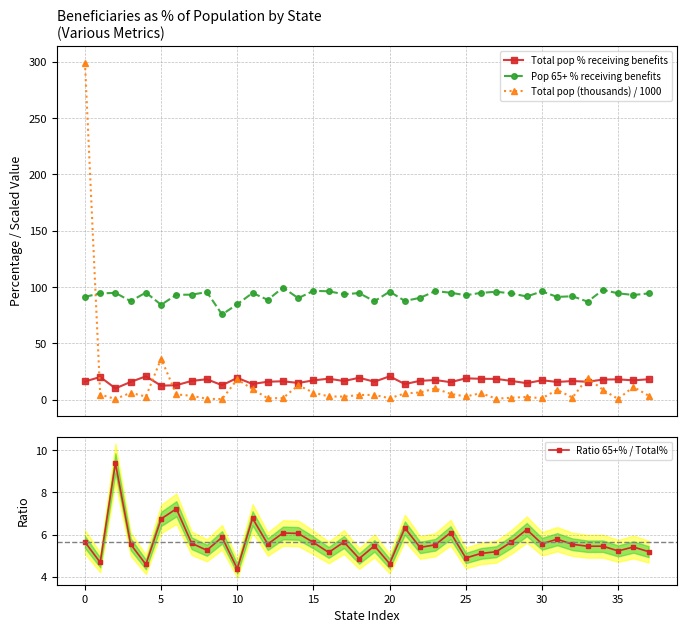

Which series has the widest spread of values?

Total pop (thousands) / 1000